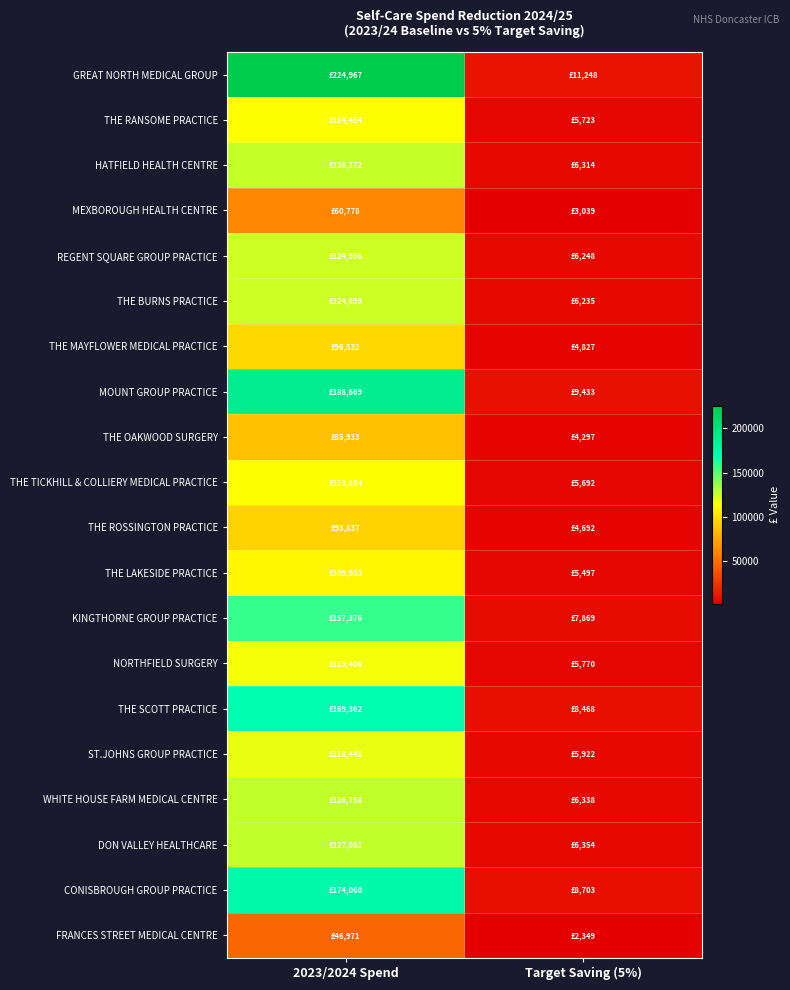

Count the number of data series in this chart.

20